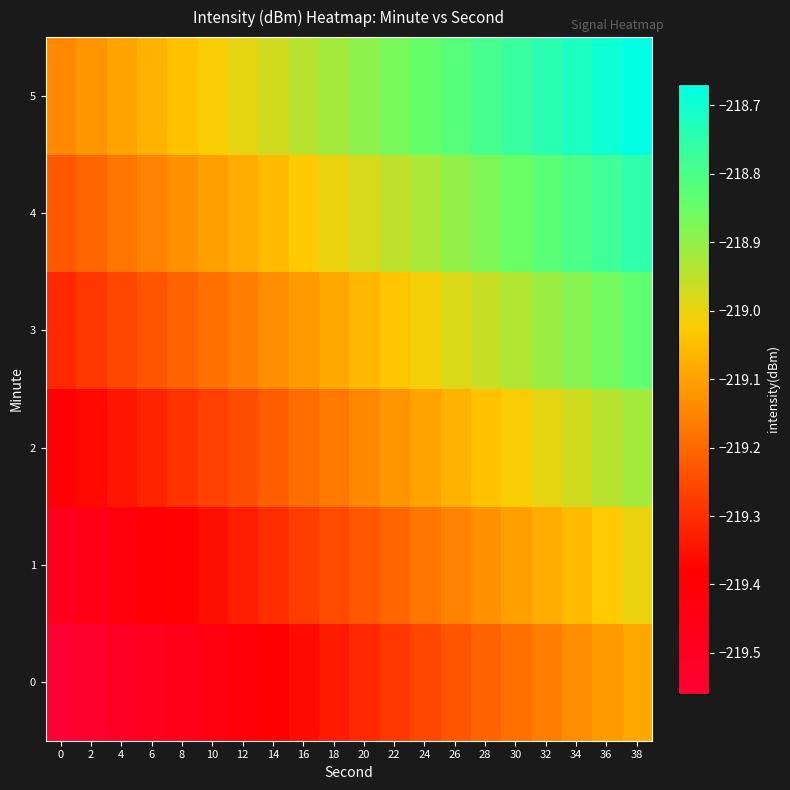

Which series has the largest total across all categories?

5